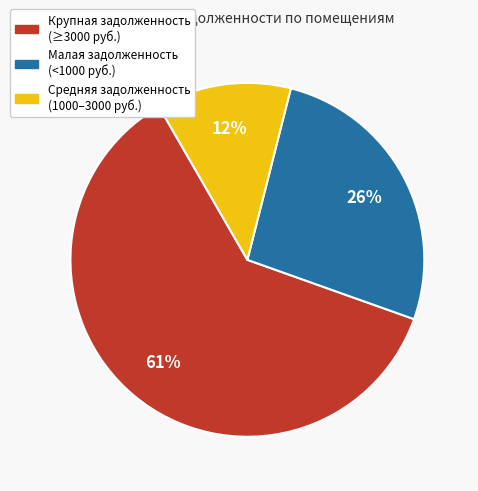

To the nearest percent, what is the average slice percentage?

33%